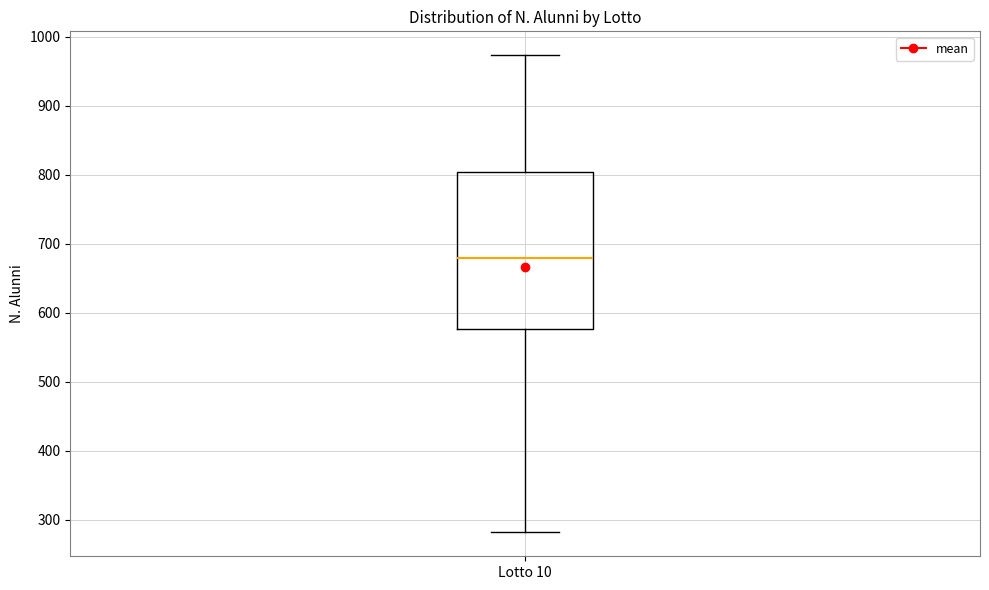

Where is the upper edge of the box for Lotto 10 on the y-axis? The values are not printed on the chart, so give them approximately, as read against the axis.

800